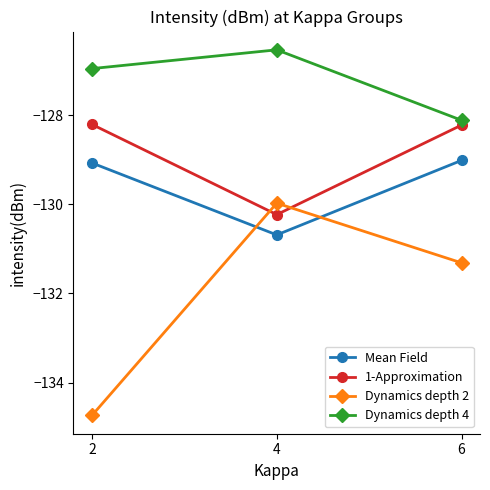

At how many categories does at least one series exceed -129?

3